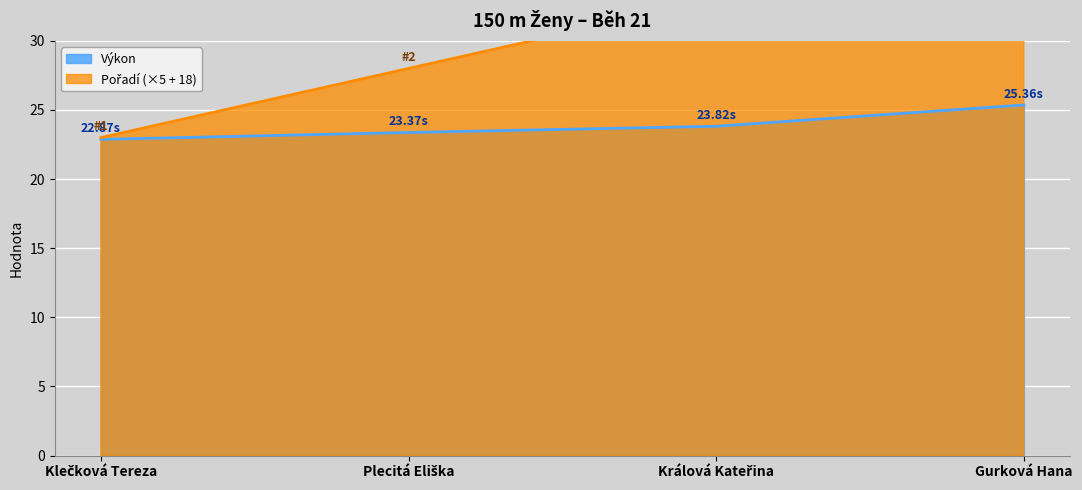

Rank the series by their maximum value, from lowest to highest.

Výkon, Pořadí